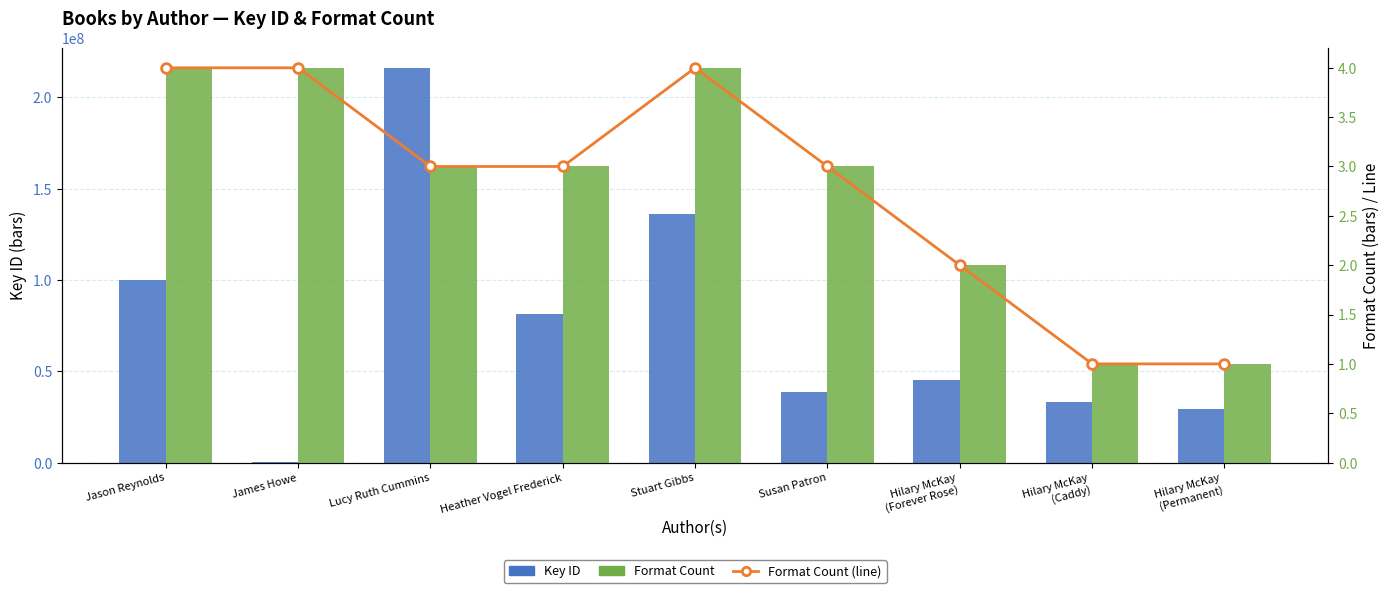

What is the sum of the Key ID values at James Howe and Lucy Ruth Cummins?

216519189